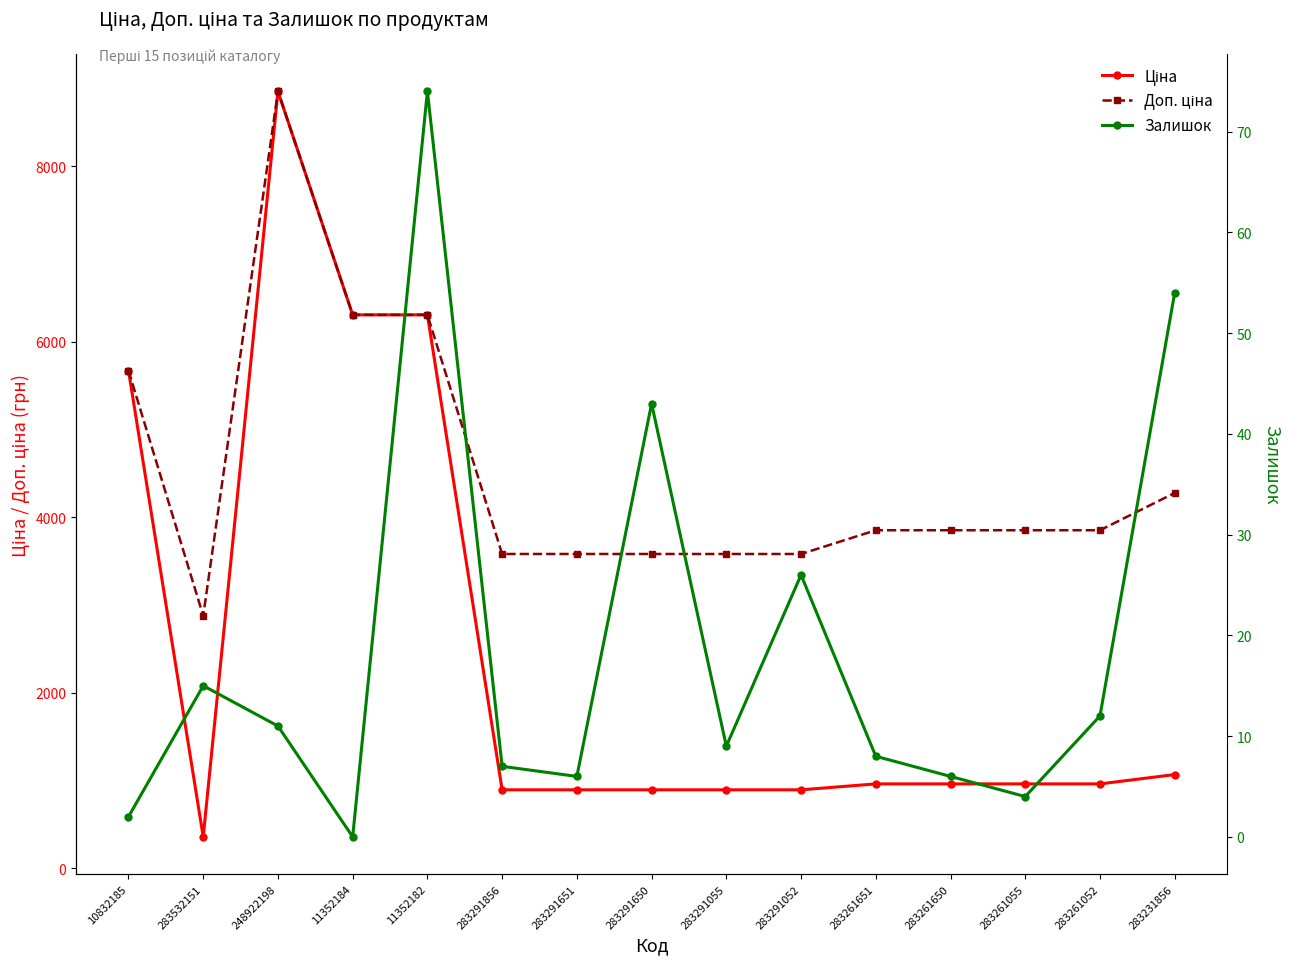

The value of Доп. ціна at 283291650 is 3583.6. True or false?

True